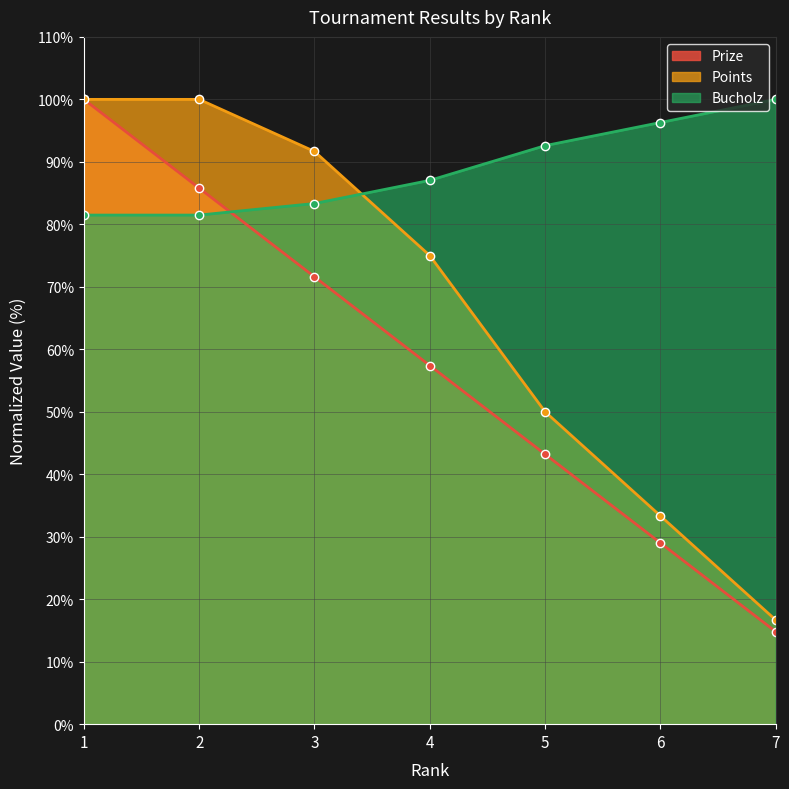

Which series has the largest range (max minus min)?

Prize